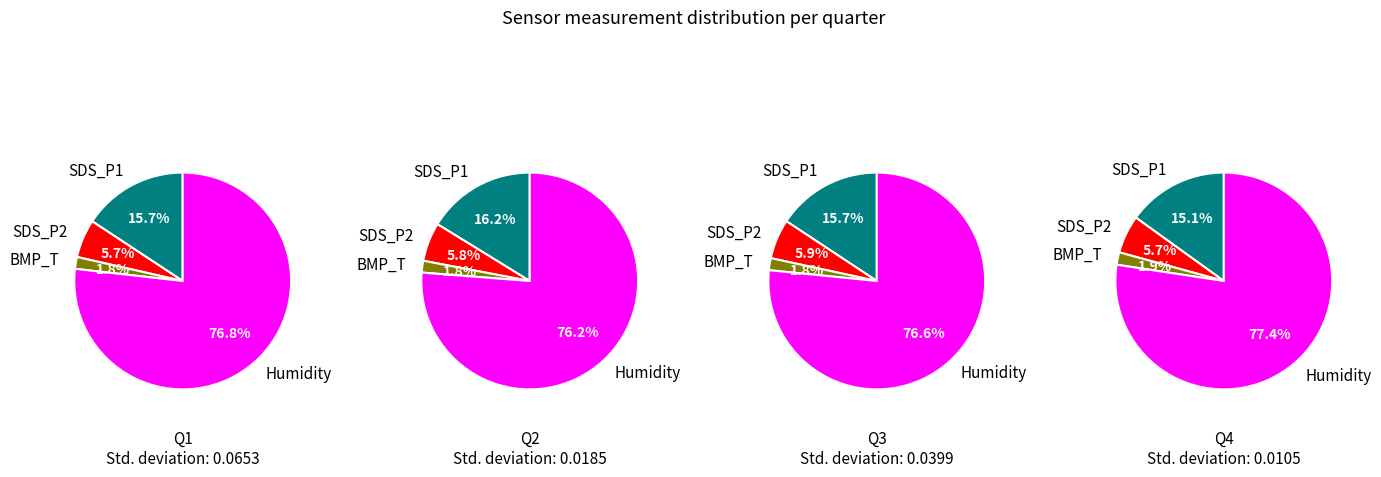

The 9 slice represents 1% of the pie. True or false?

False